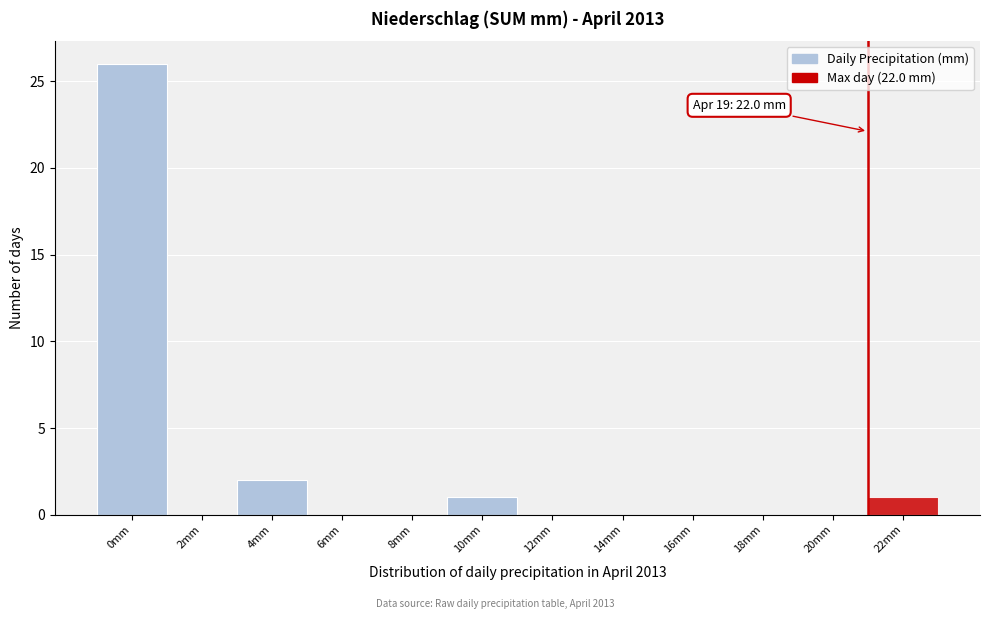

Reading left to right, transcribe all the data shown in this chart.

0mm=26	2mm=0	4mm=2	6mm=0	8mm=0	10mm=1	12mm=0	14mm=0	16mm=0	18mm=0	20mm=0	22mm=1